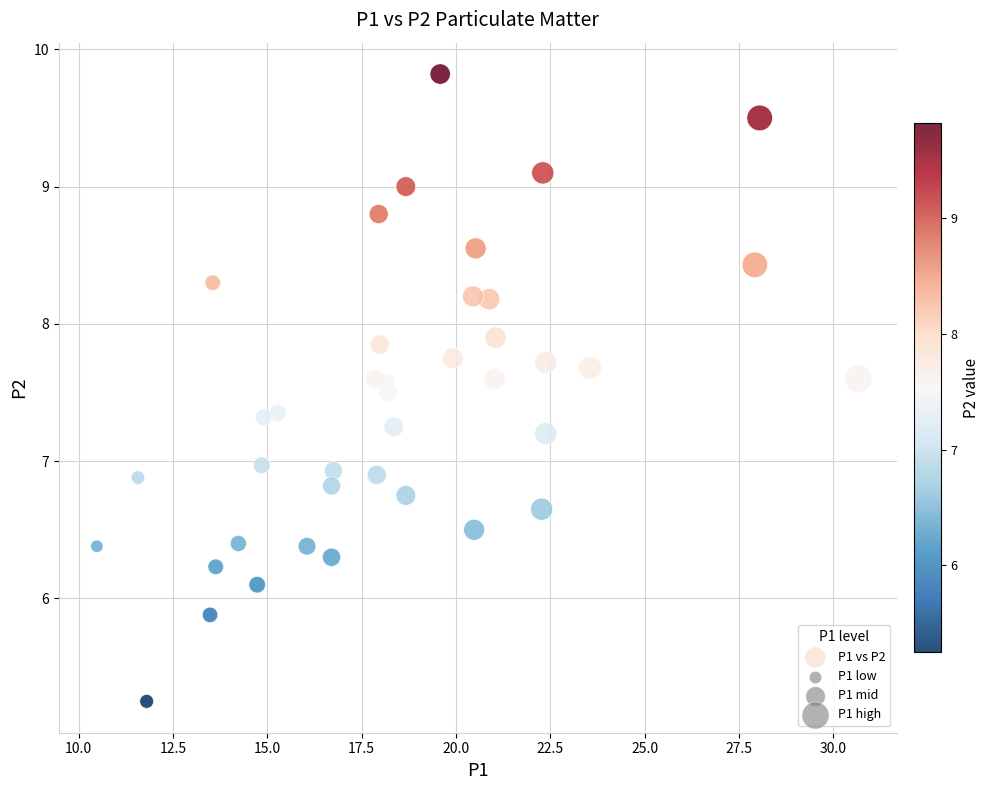

What is the range of Y values (max minus min)?

4.6